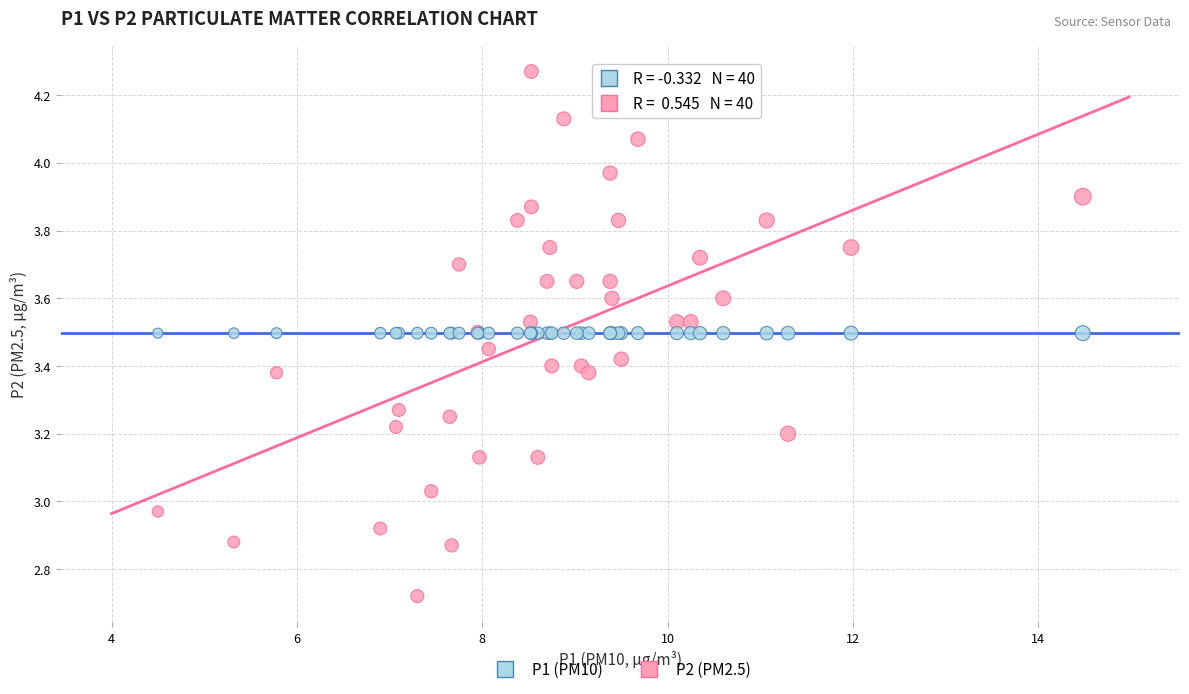

Which series reaches the maximum Y coordinate?

P2 (PM2.5)